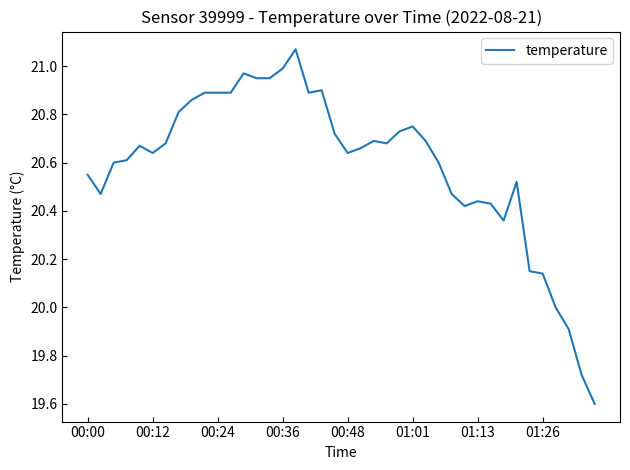

How many categories are shown in the chart?

40